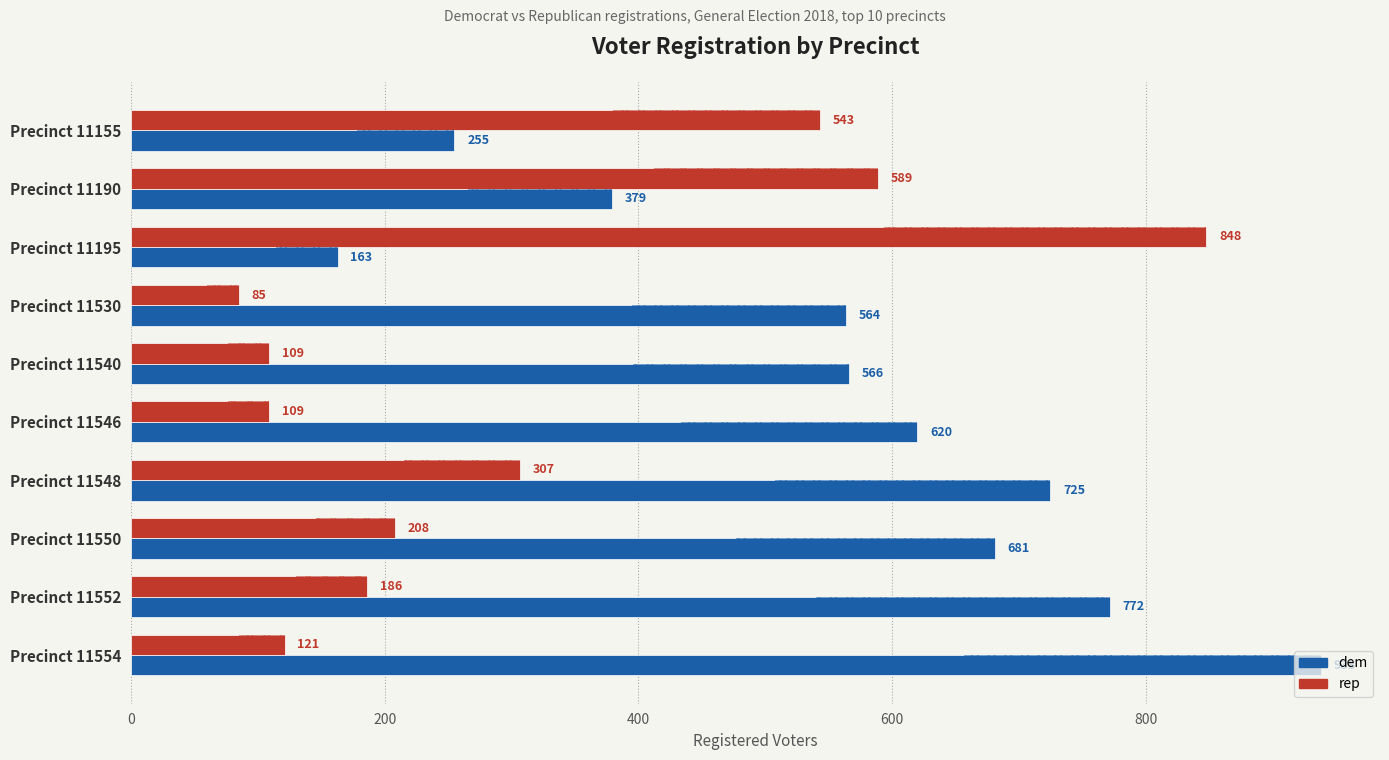

Between Precinct 11540 and Precinct 11548, which series saw the biggest shift?

rep